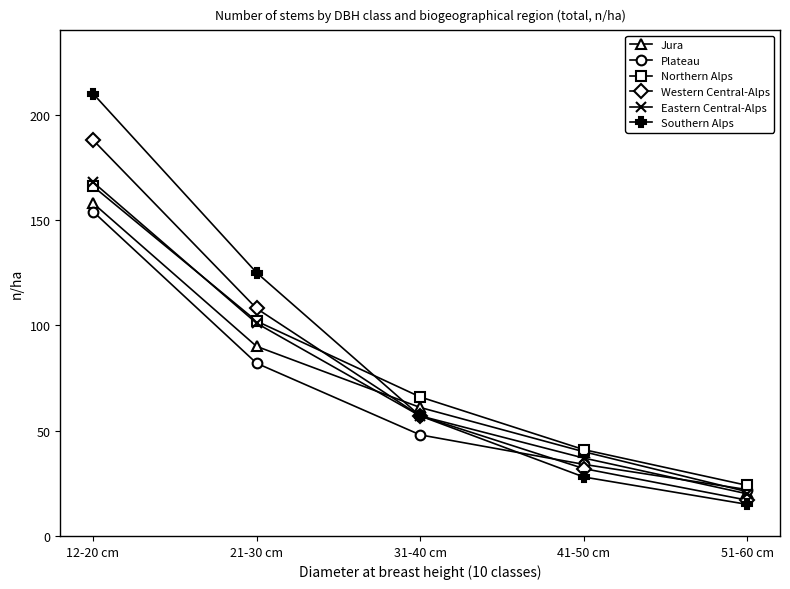

Rank the categories by Eastern Central-Alps value from highest to lowest.

12-20 cm, 21-30 cm, 31-40 cm, 41-50 cm, 51-60 cm